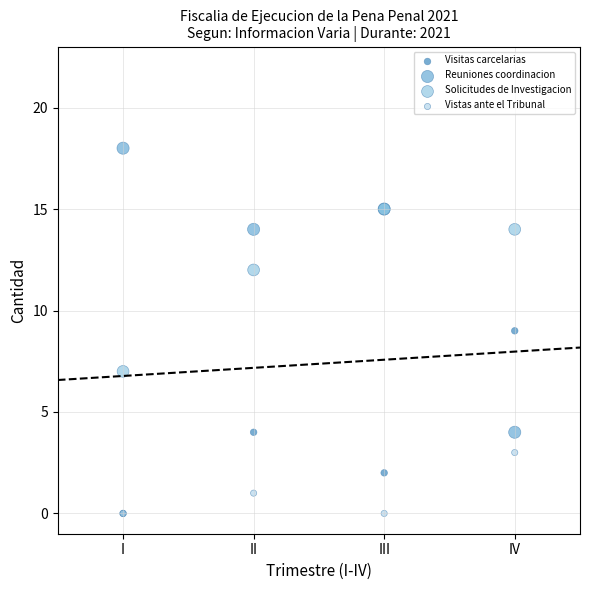

In the Solicitudes de Investigacion series, what Y value is closest to 11?

12